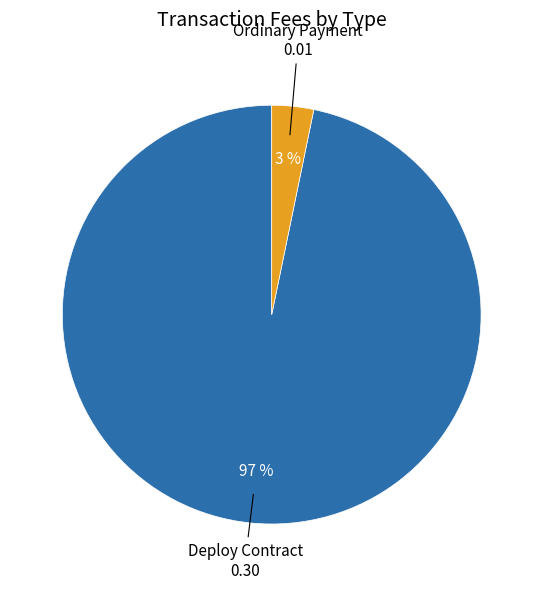

Which category has the biggest portion of the pie?

Deploy Contract